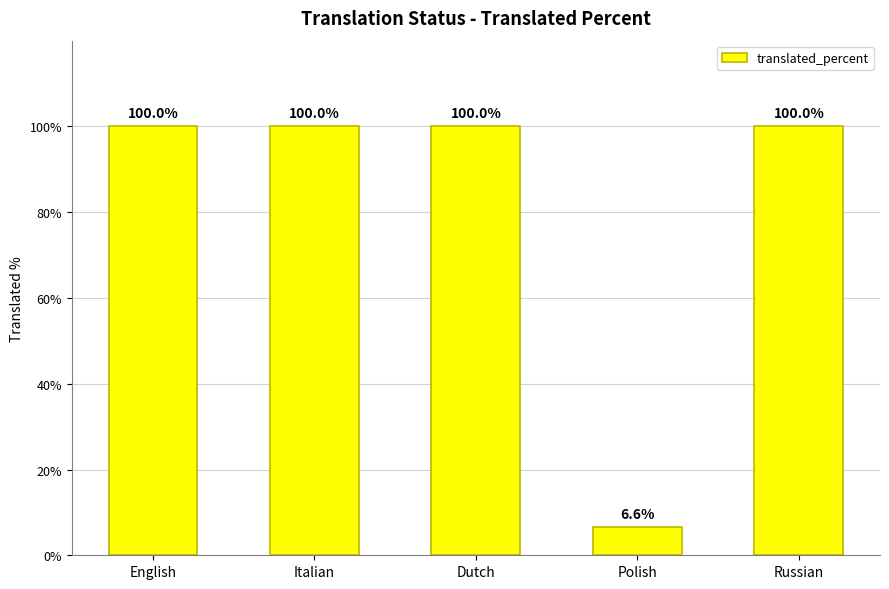

Where is the data nearest to the value 53?

Polish